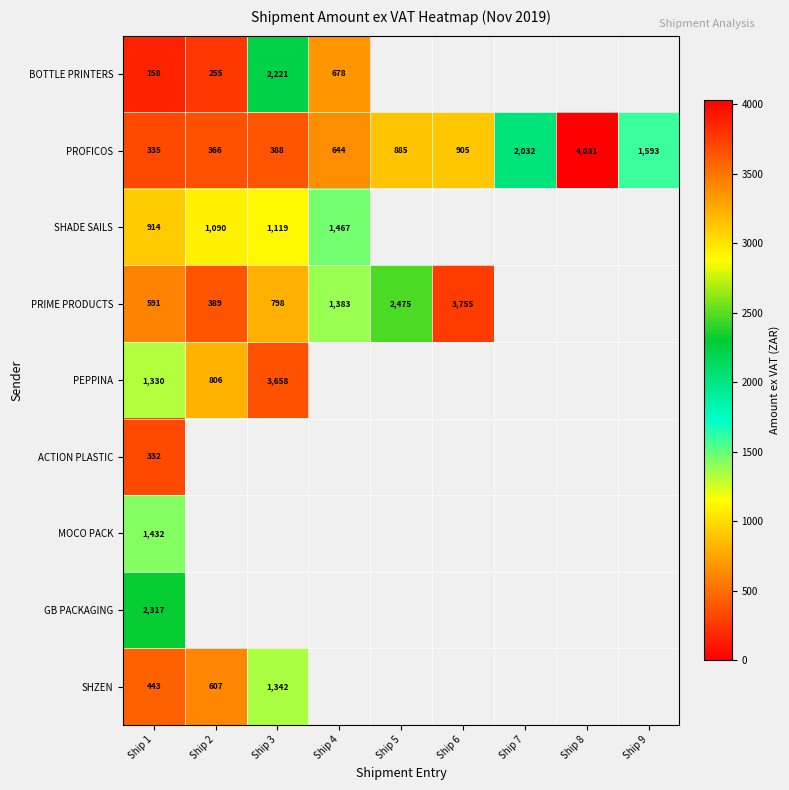

How many categories are shown in the chart?

9